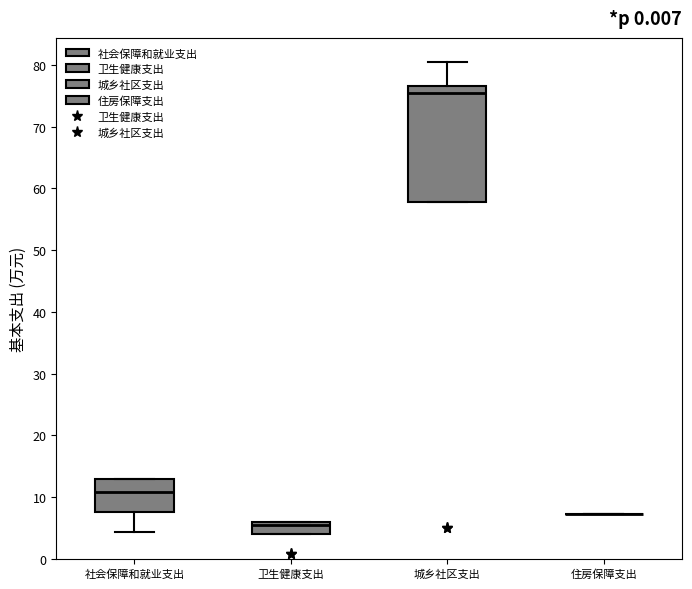

Reading left to right, read every box against the y-axis: the position of its median line, the range the box covers, and the ends of its whiskers. The values are not printed on the chart, so give them approximately, as read against the axis.

社会保障和就业支出: median 11, box 8 to 13, whiskers 4 to 13
卫生健康支出: median 6 (just below the box's upper edge), box 4 to 6, whiskers 4 to 6
城乡社区支出: median 75, box 58 to 77, whiskers 58 to 80
住房保障支出: box collapsed to a line at 7, whiskers 7 to 7